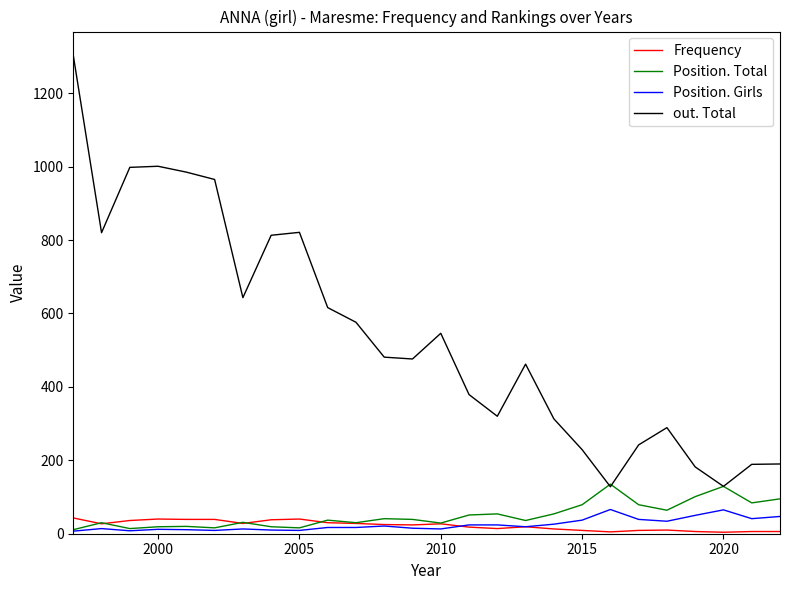

True or false: out. Total and Frequency intersect in this chart.

False